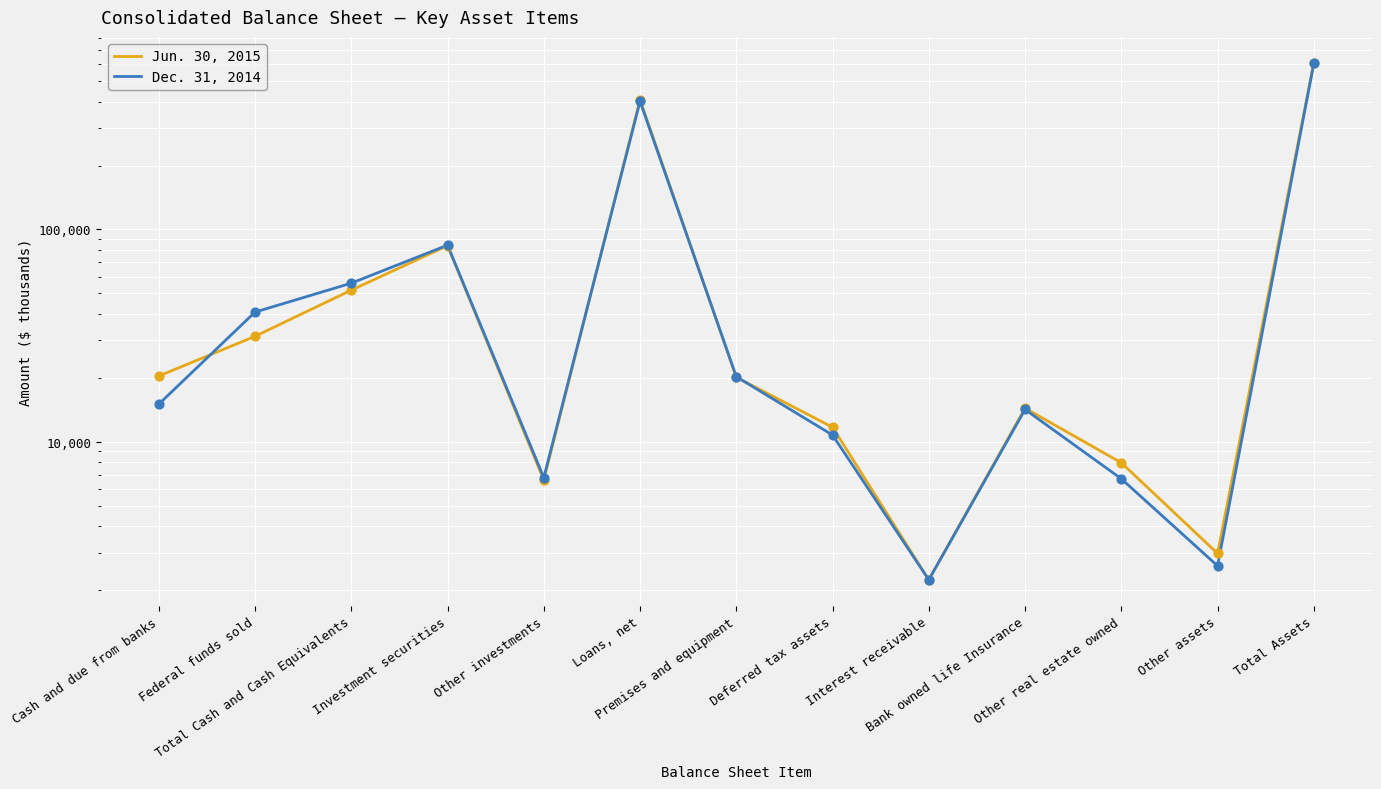

Which series has the largest total across all categories?

Jun. 30, 2015